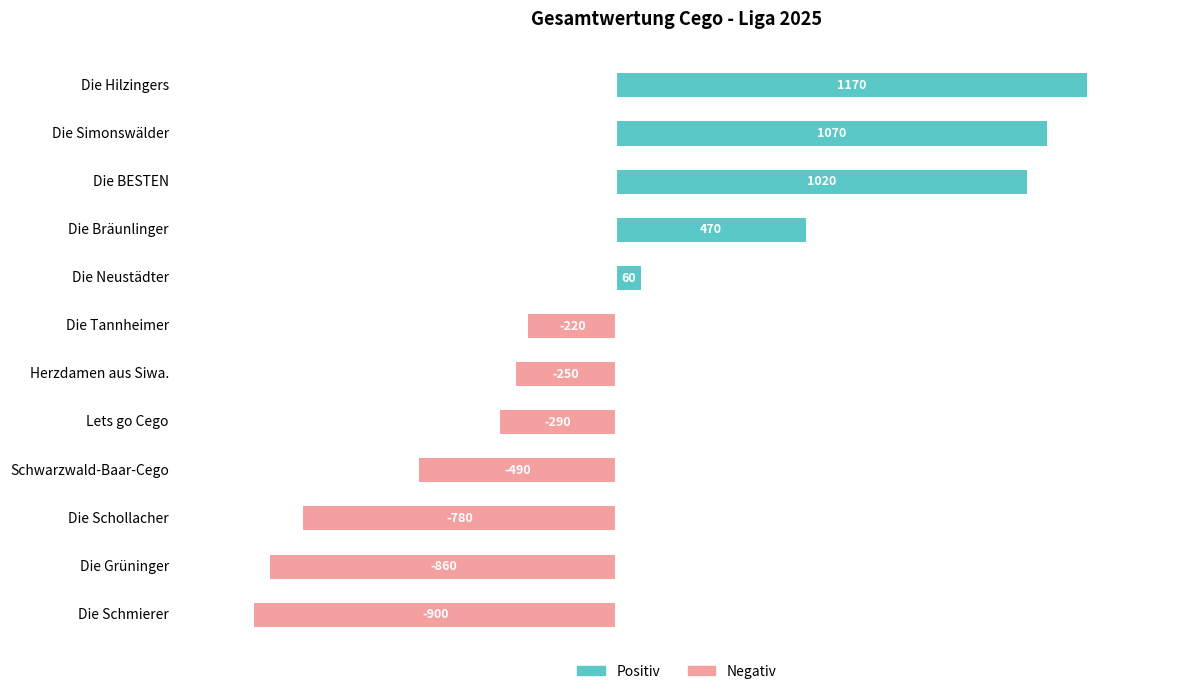

At Die Hilzingers, list the series in order from smallest to largest.

Negativ, Positiv